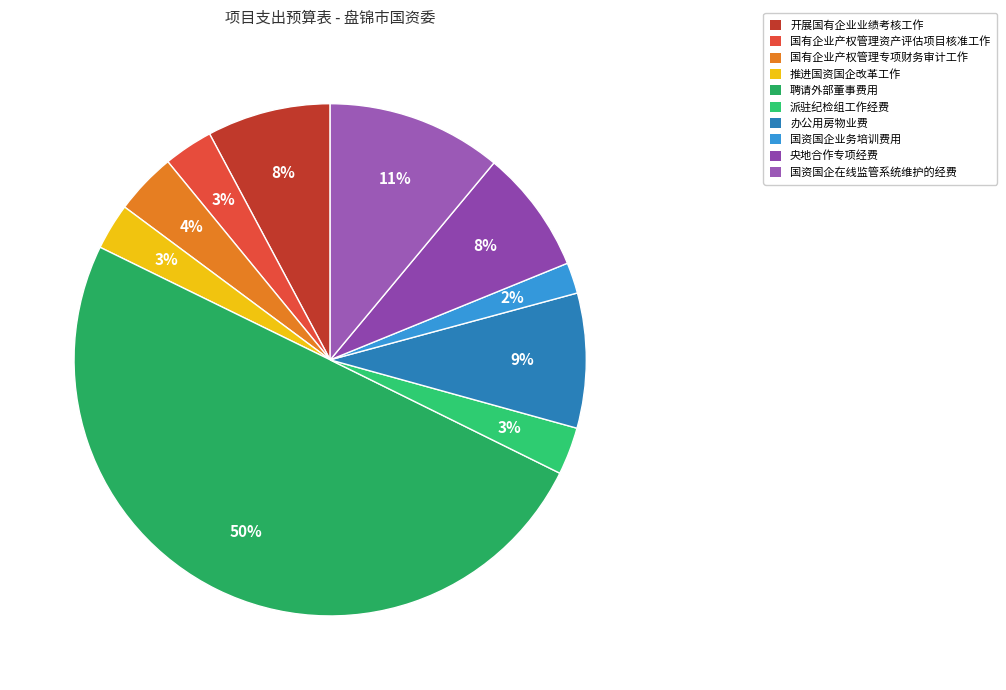

To the nearest percent, what is the difference between the largest and smallest slice percentages?

48%